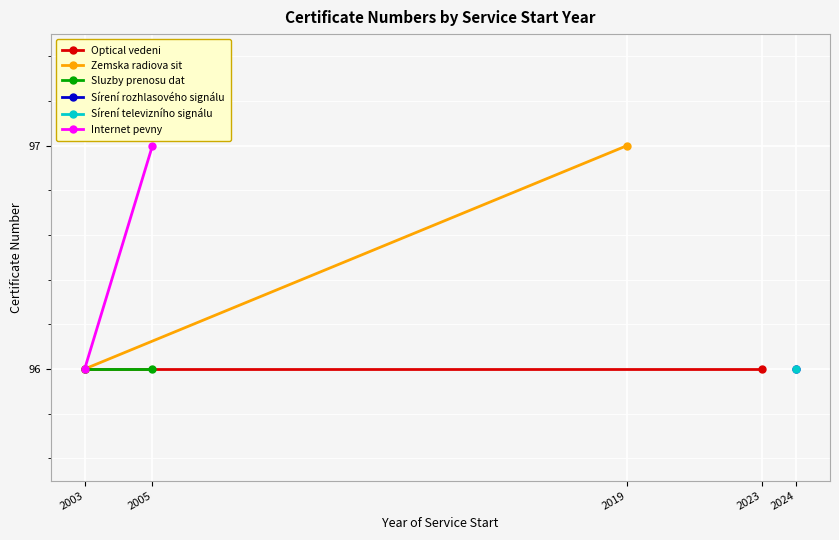

True or false: Internet pevny has a value of 154 at 2005.

False